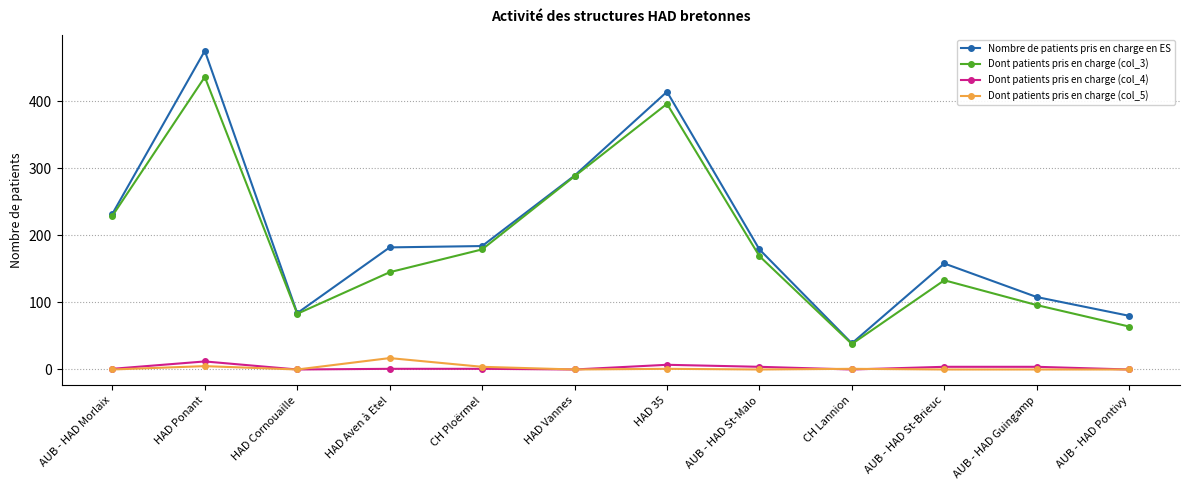

At which label is Dont patients pris en charge (col_3) closest to 237?

AUB - HAD Morlaix